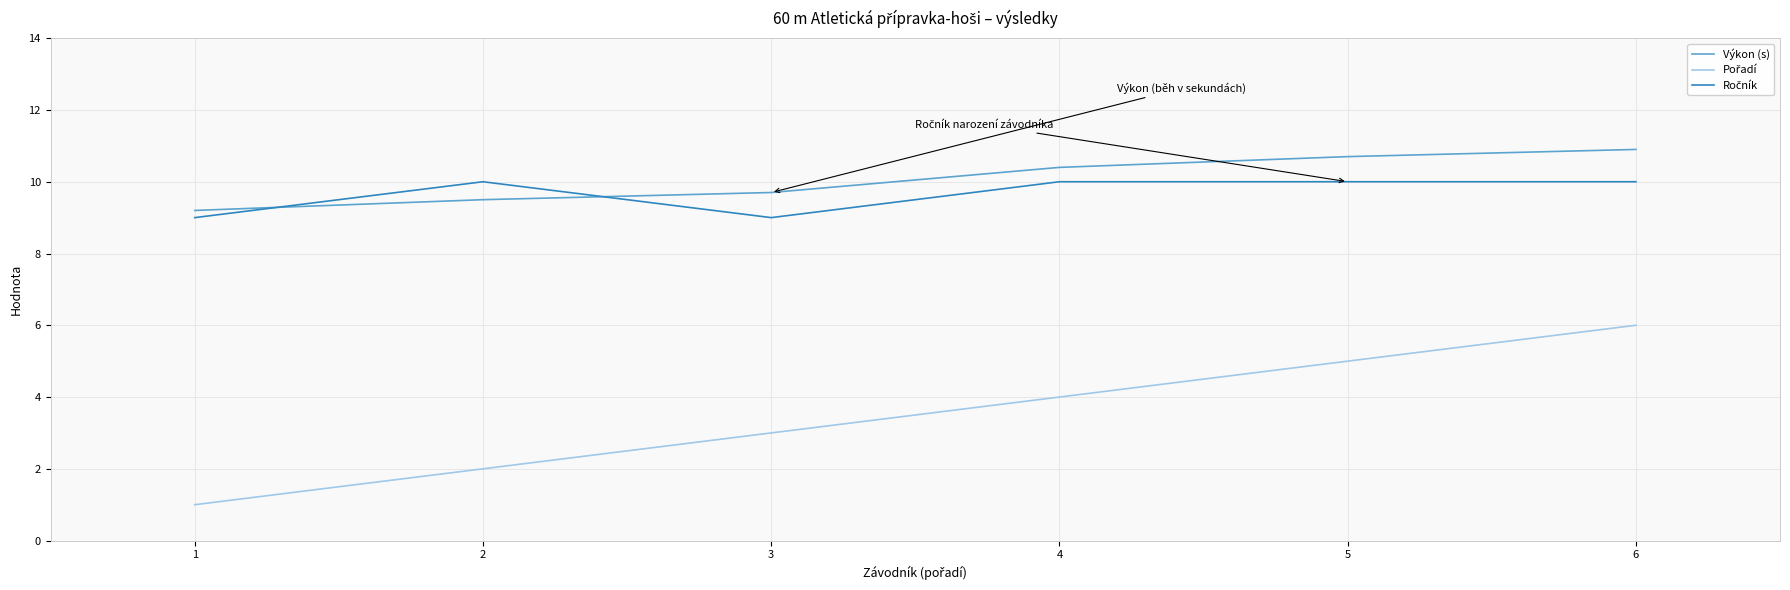

What is the maximum value shown in the chart?

10.9